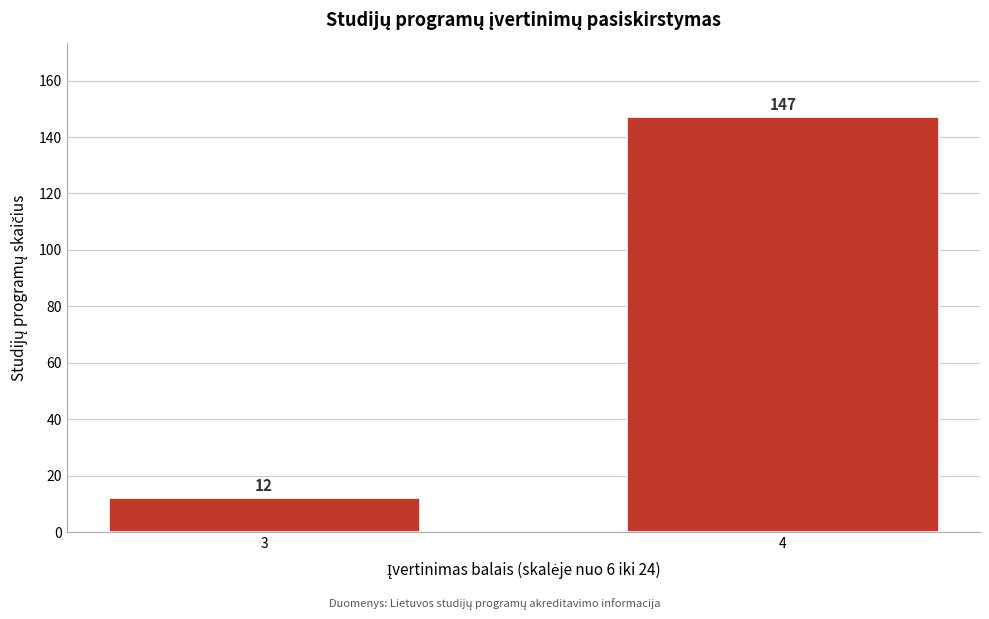

Reading right to left, what are all the values shown in this chart?

147	12